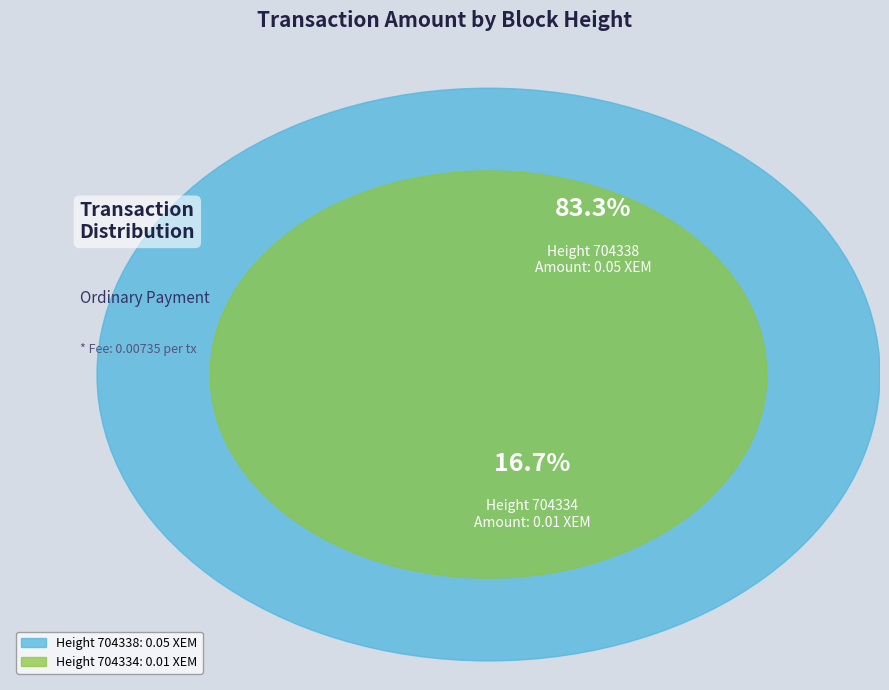

Is it true that 704338 is 92% of the pie?

False